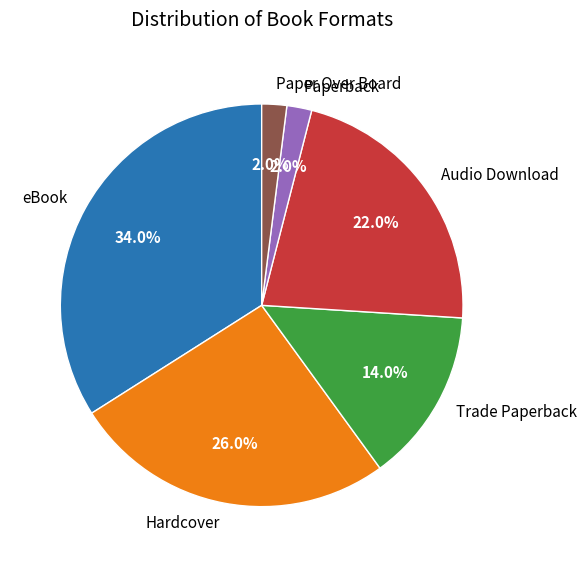

Which slice is the largest?

eBook